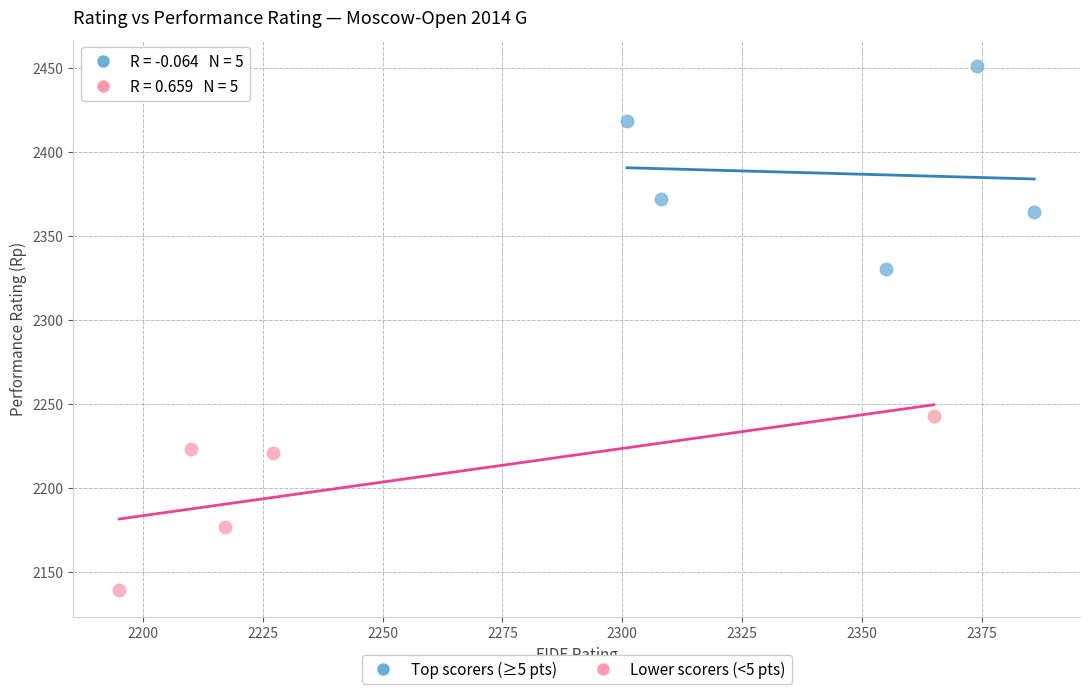

Which series contains the lowest Y value?

Lower scorers (<5 pts)